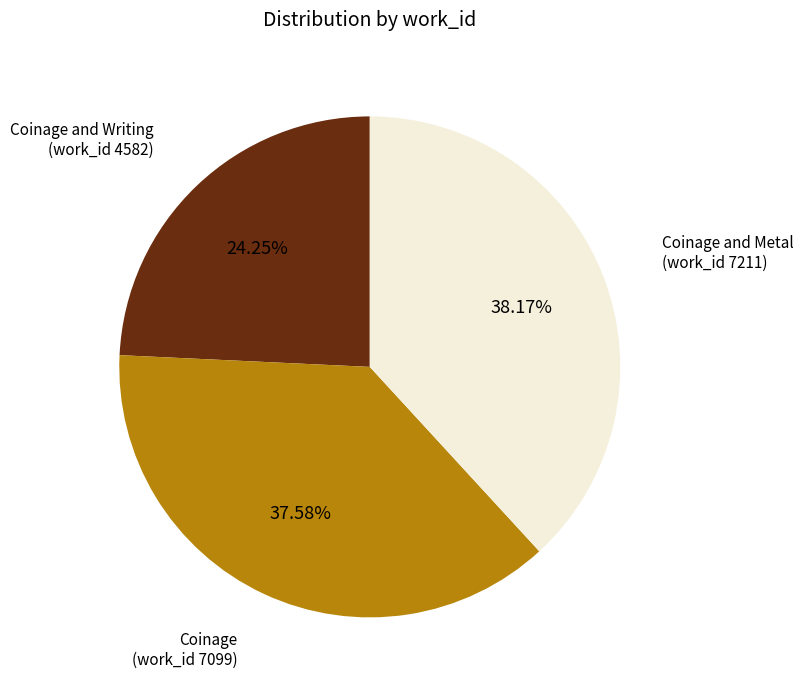

Do Coinage and Writing (work_id 4582) and Coinage and Metal (work_id 7211) together represent more than half of the pie?

Yes